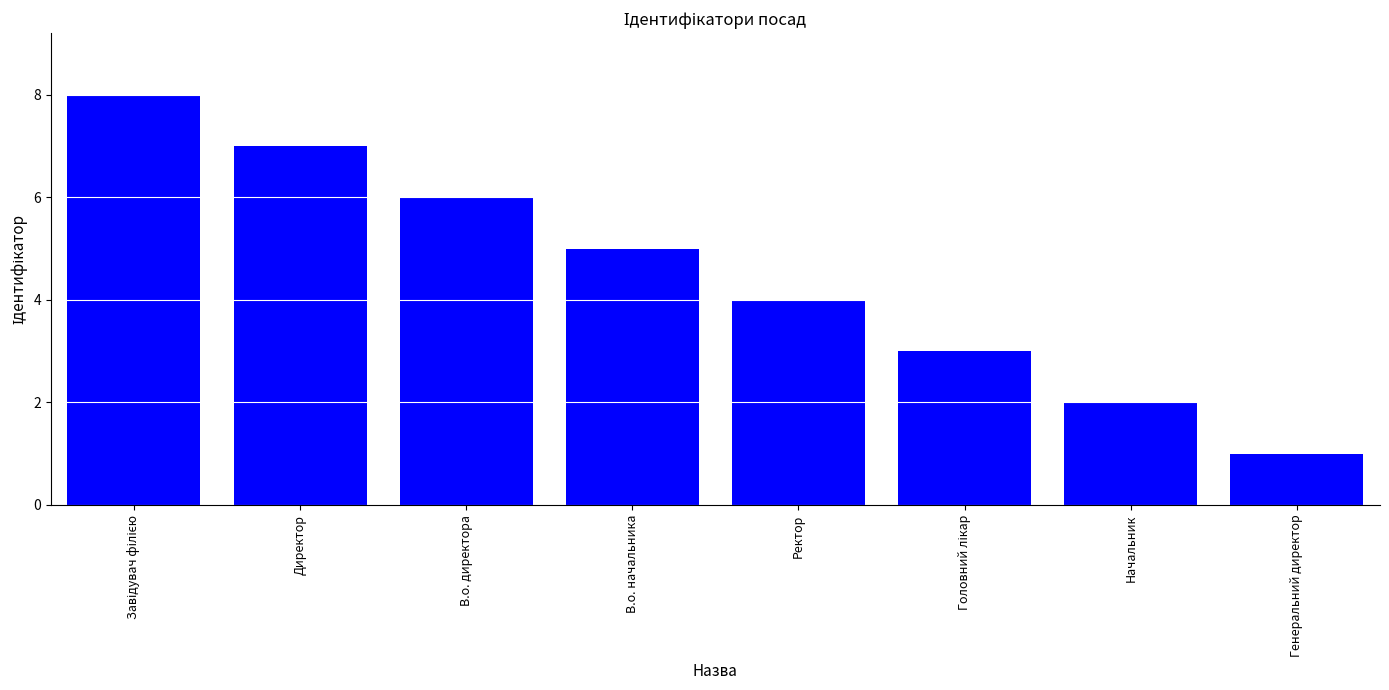

Between В.о. директора and Директор, which is larger?

Директор